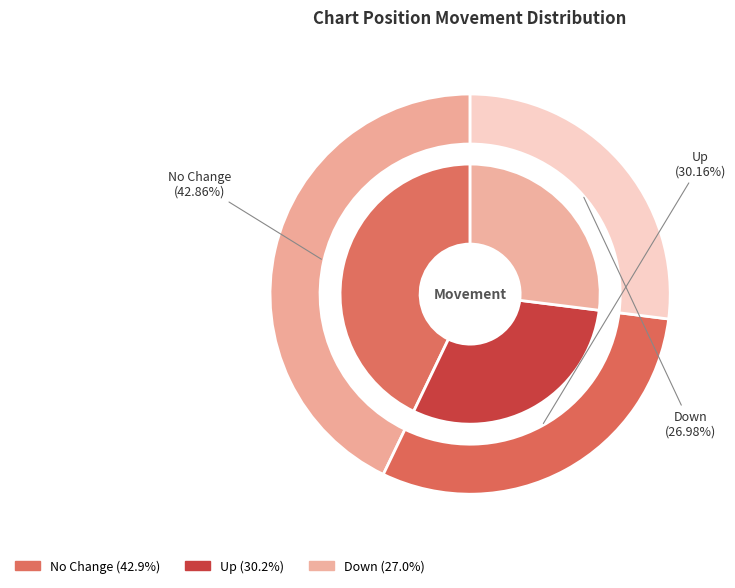

What percentage is the down slice, to the nearest percent?

27%